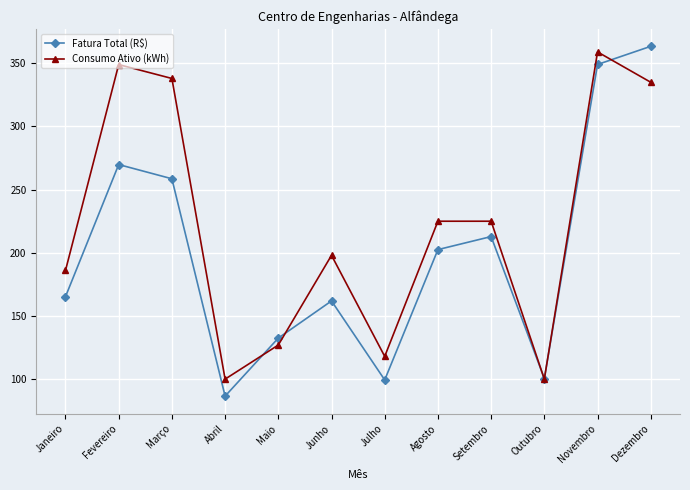

Which series has the largest total across all categories?

Consumo Ativo (kWh)